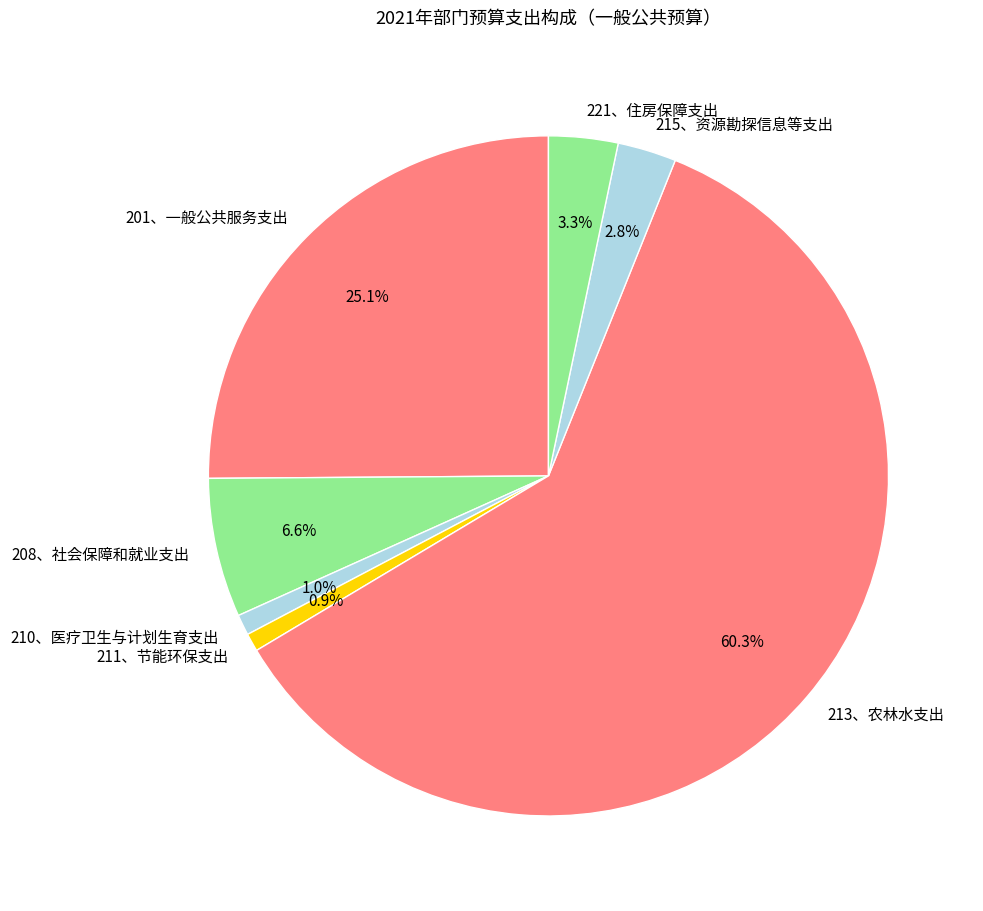

What percentage is the 201、一般公共服务支出 slice, to the nearest percent?

25%